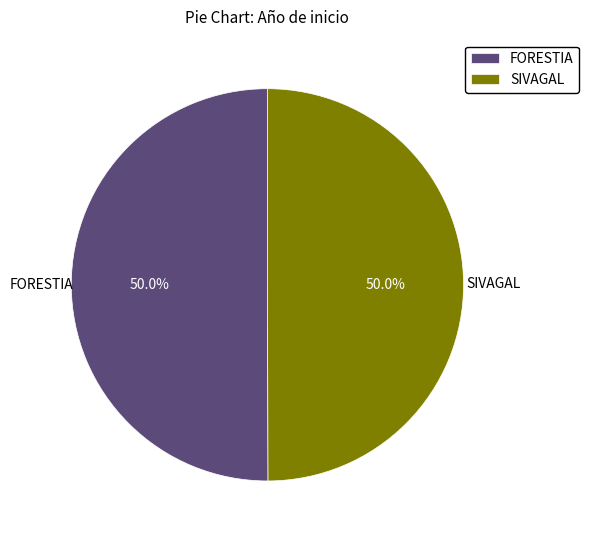

Count the number of slices in the pie.

2